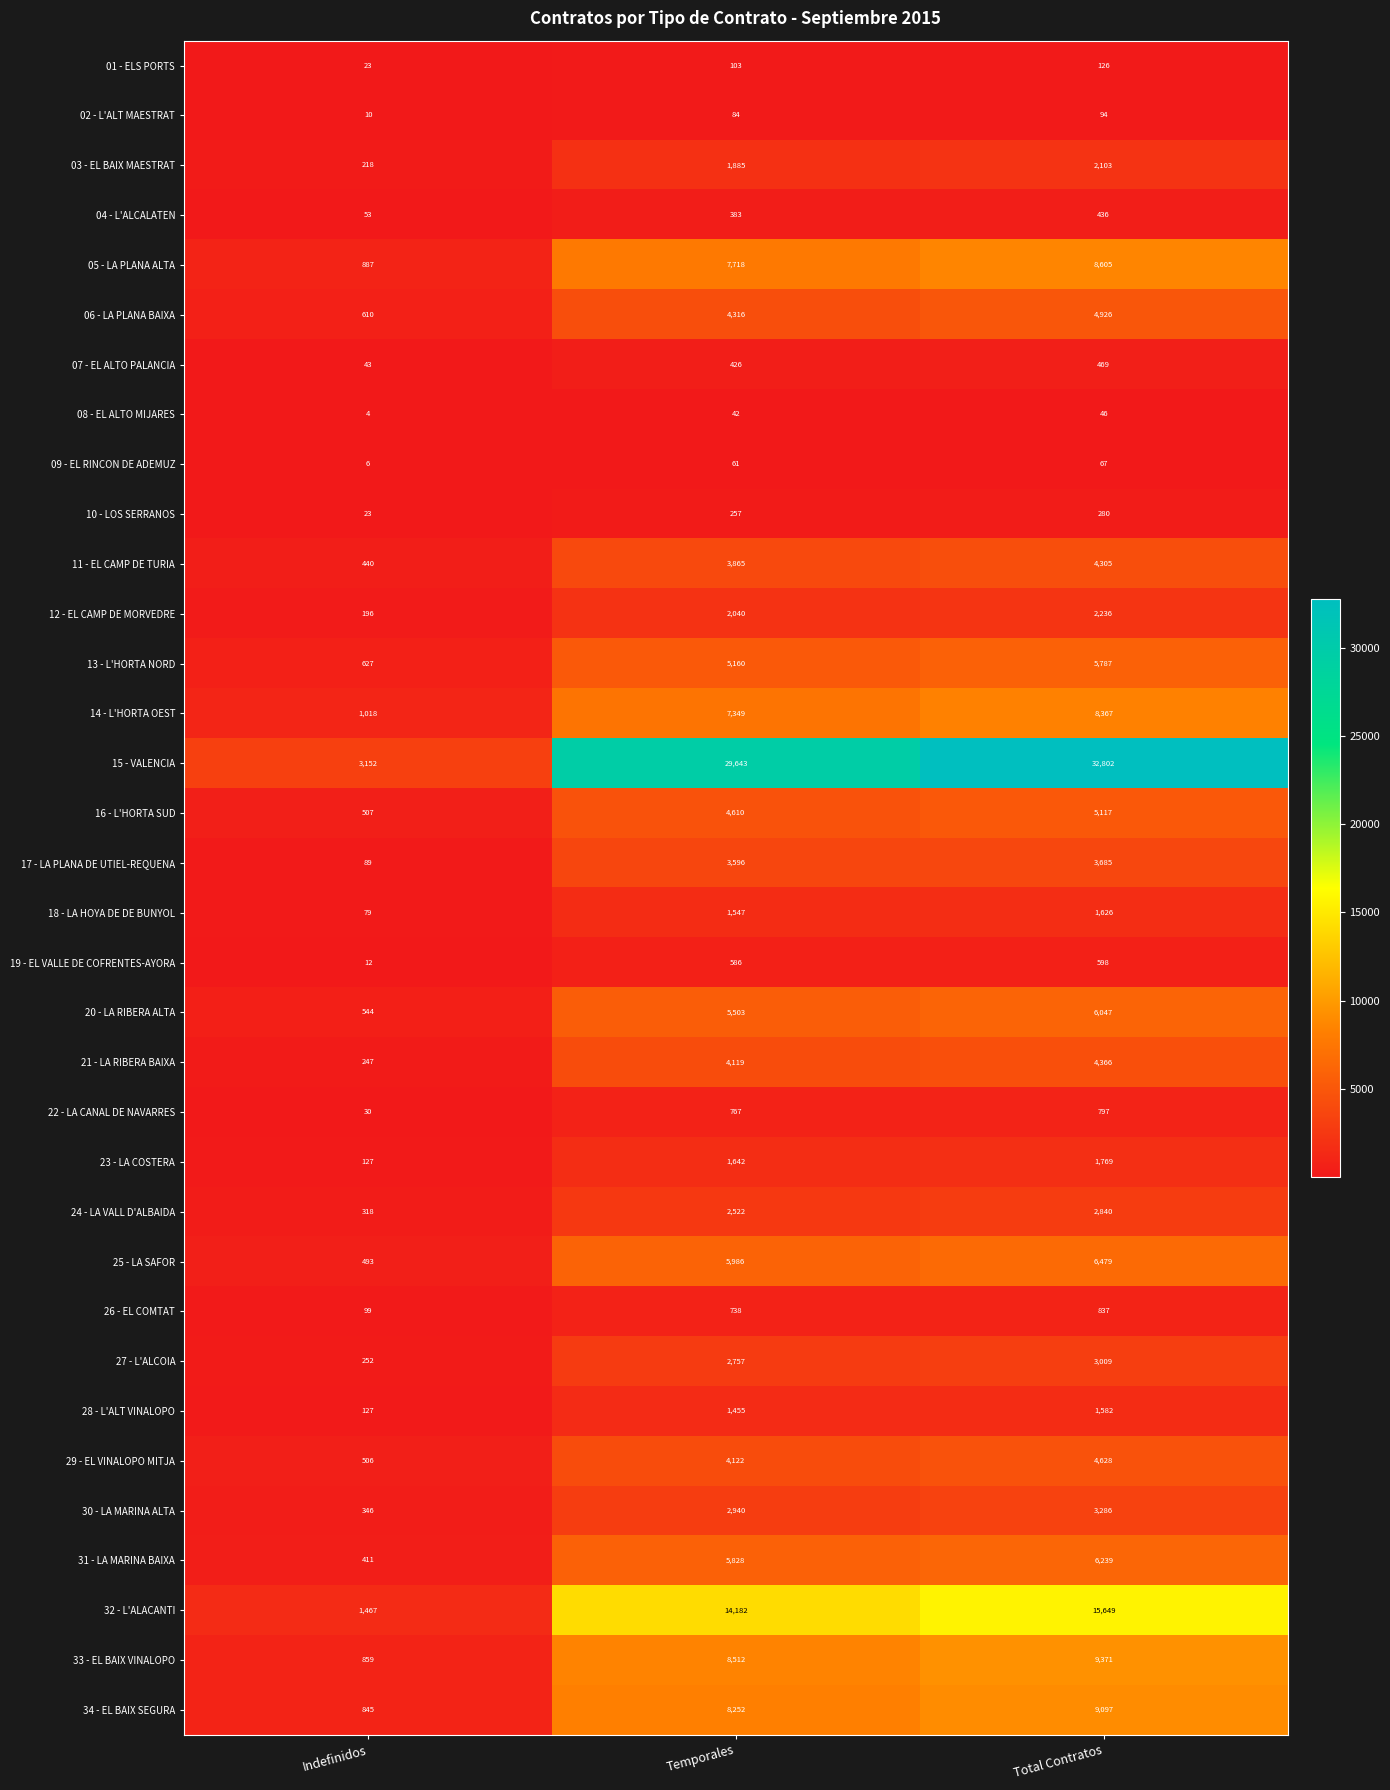

How many 05 - LA PLANA ALTA values are between 887 and 8605?

3